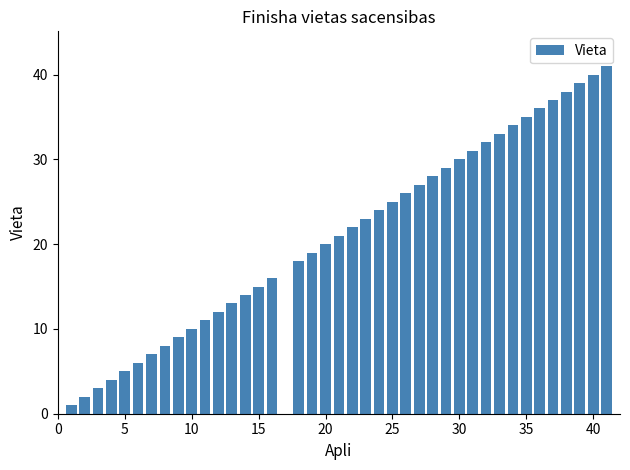

What is the average value?

21